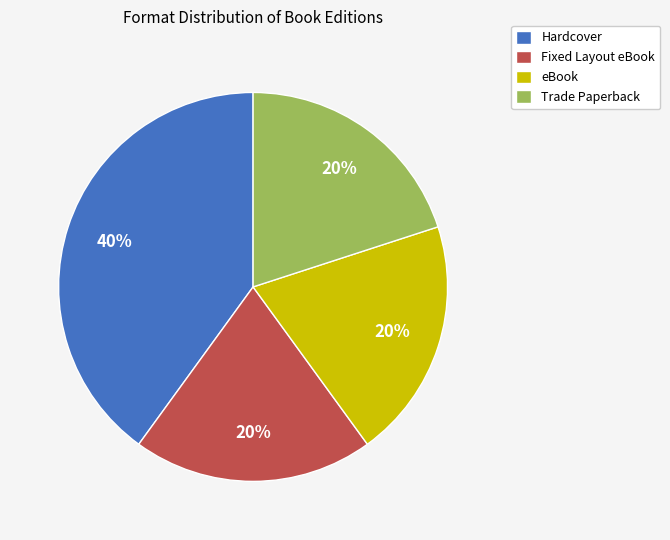

How many slices are in this pie chart?

4